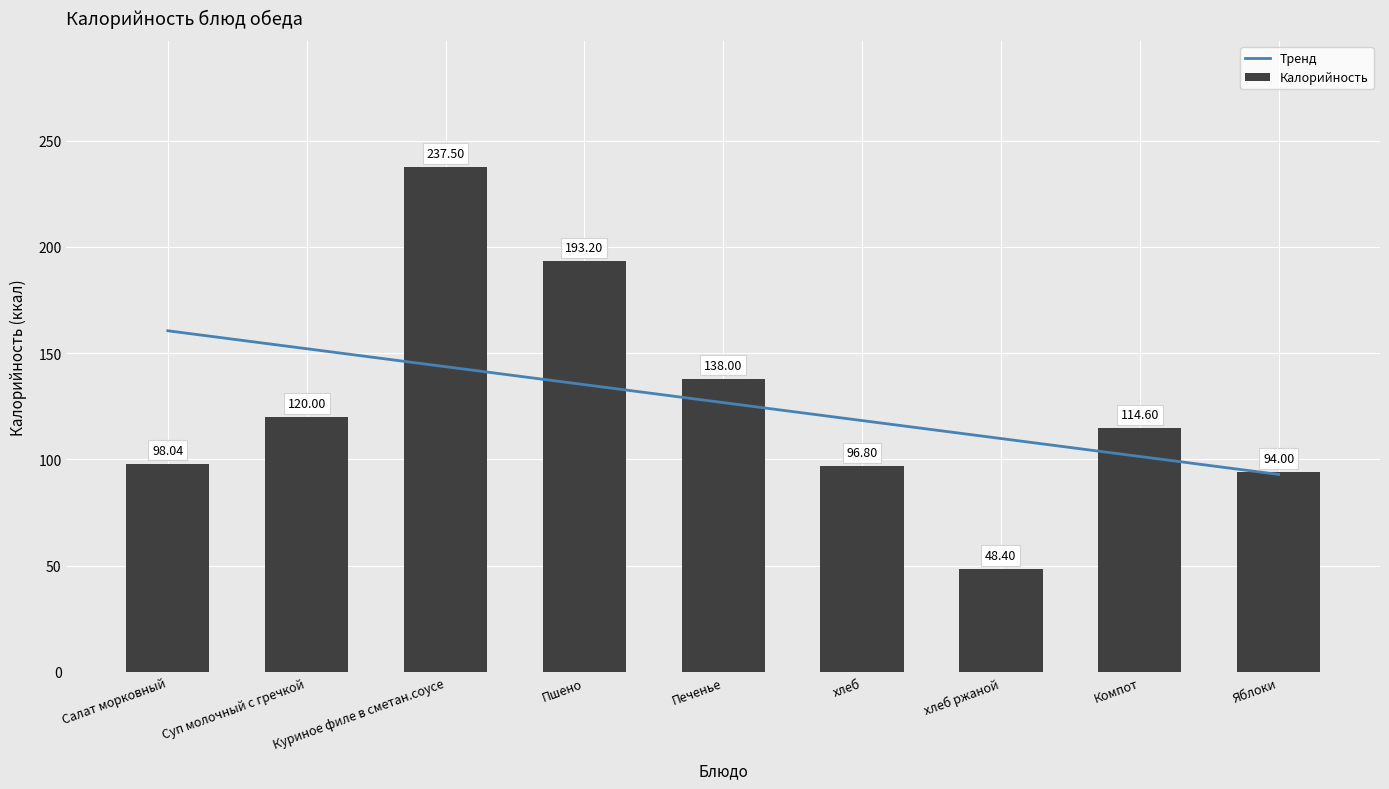

The value of Тренд at Печенье is 126.7. True or false?

True